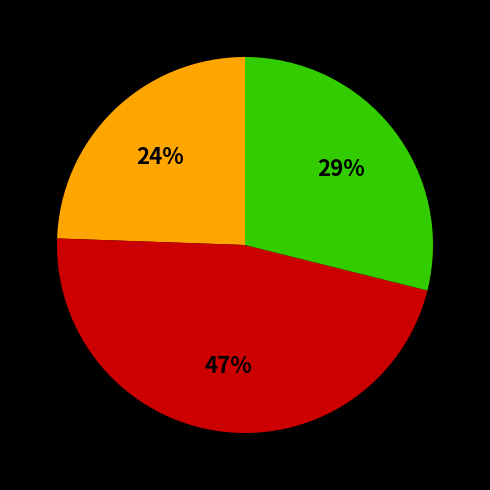

To the nearest percent, what is the average slice percentage?

33%